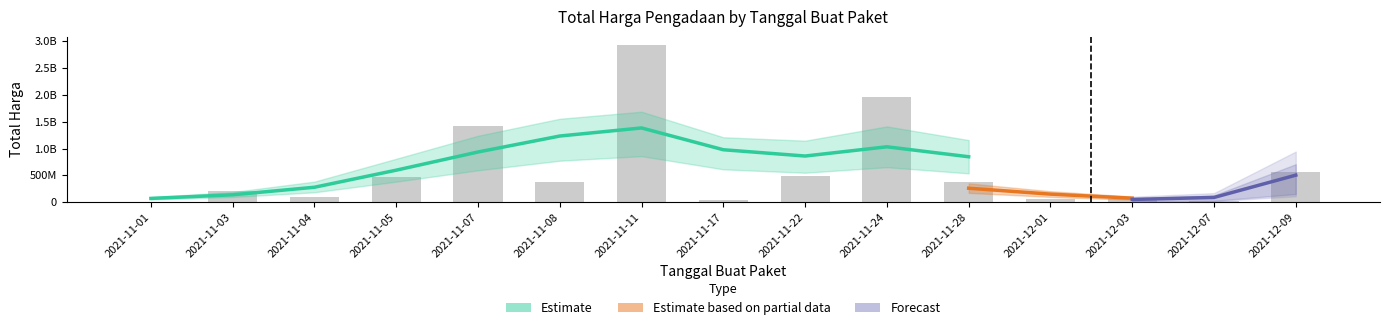

List the labels in order of value, smallest first.

2021-11-01, 2021-12-07, 2021-11-17, 2021-12-03, 2021-12-01, 2021-11-04, 2021-11-03, 2021-11-08, 2021-11-28, 2021-11-05, 2021-11-22, 2021-12-09, 2021-11-07, 2021-11-24, 2021-11-11